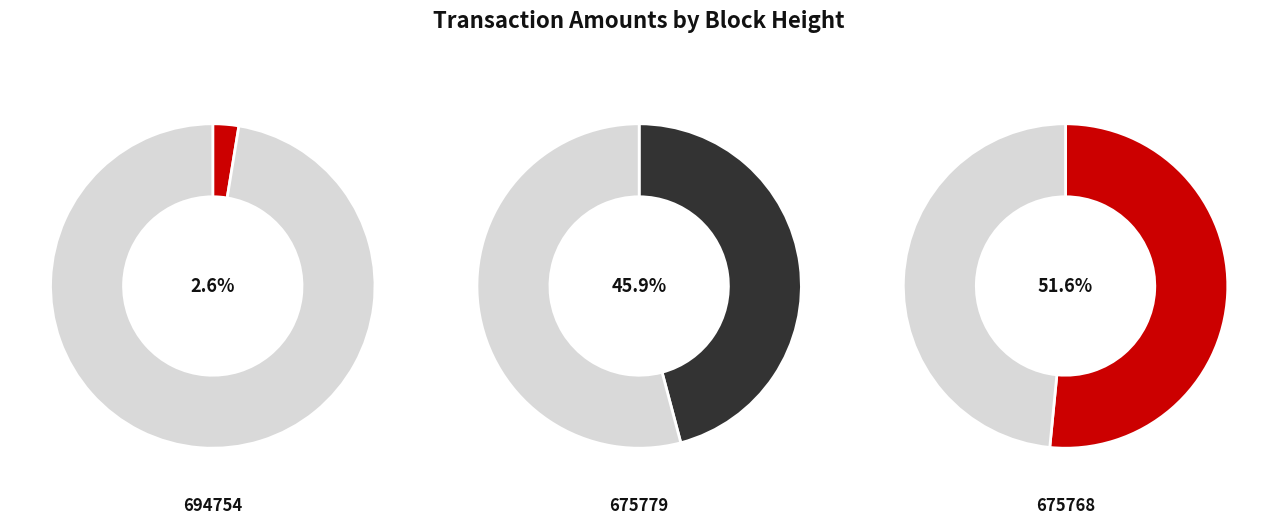

Count the number of slices in the pie.

3